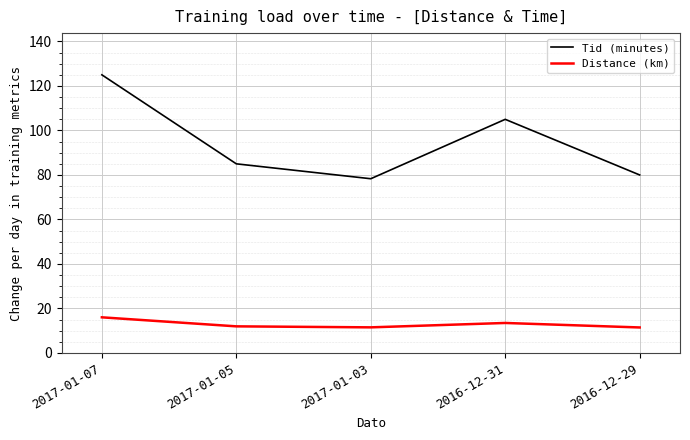

What position from the right is 2017-01-03?

3